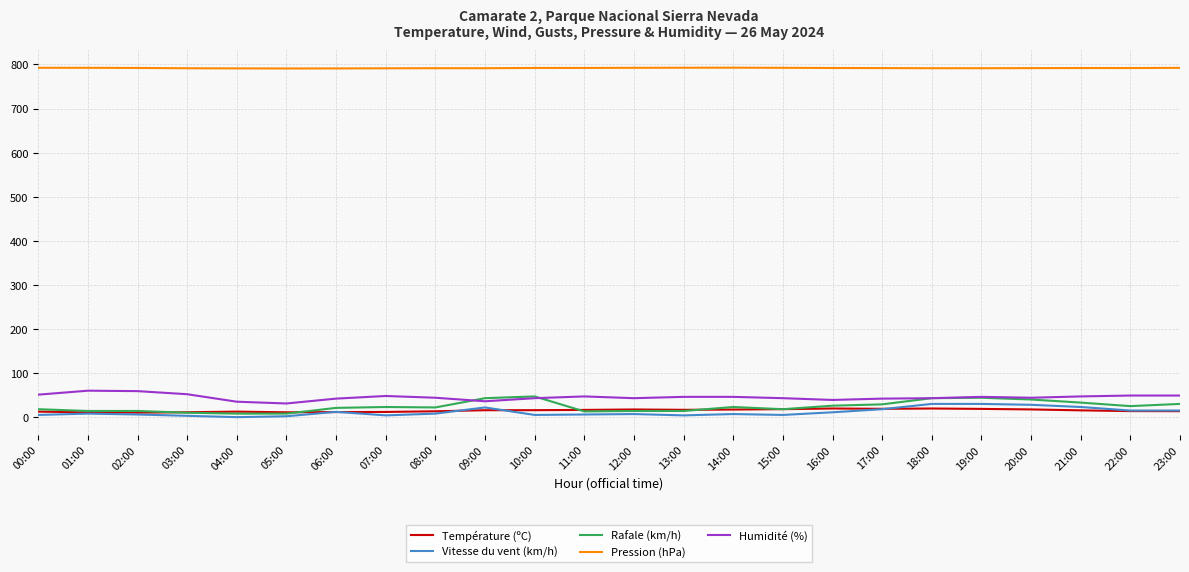

What are all the series names shown in the legend?

Température (ºC), Vitesse du vent (km/h), Rafale (km/h), Pression (hPa), Humidité (%)